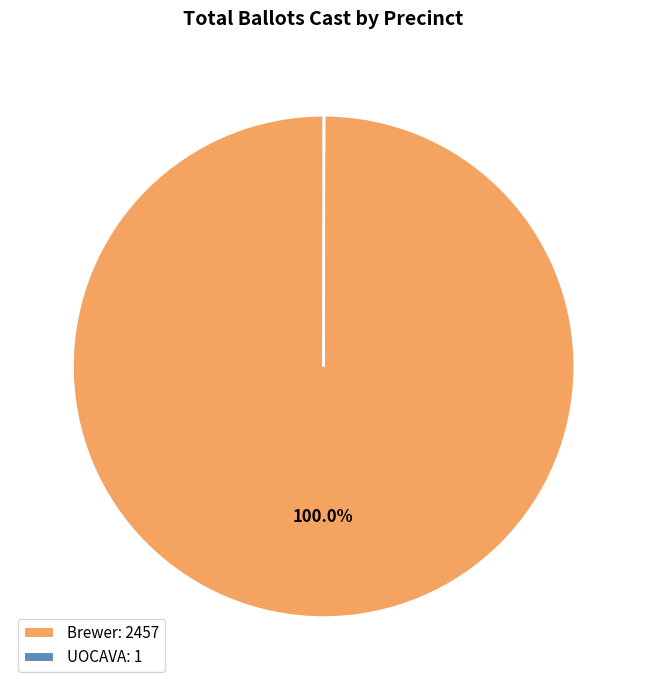

Does Brewer: 2457 account for over 50% of the chart?

Yes